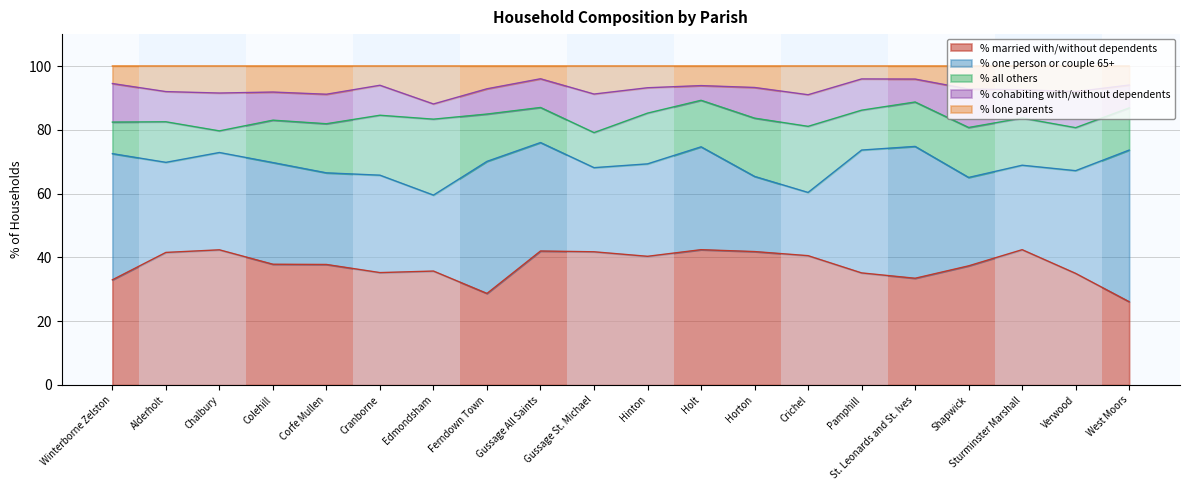

What is the lowest value of the % all others series?

6.8